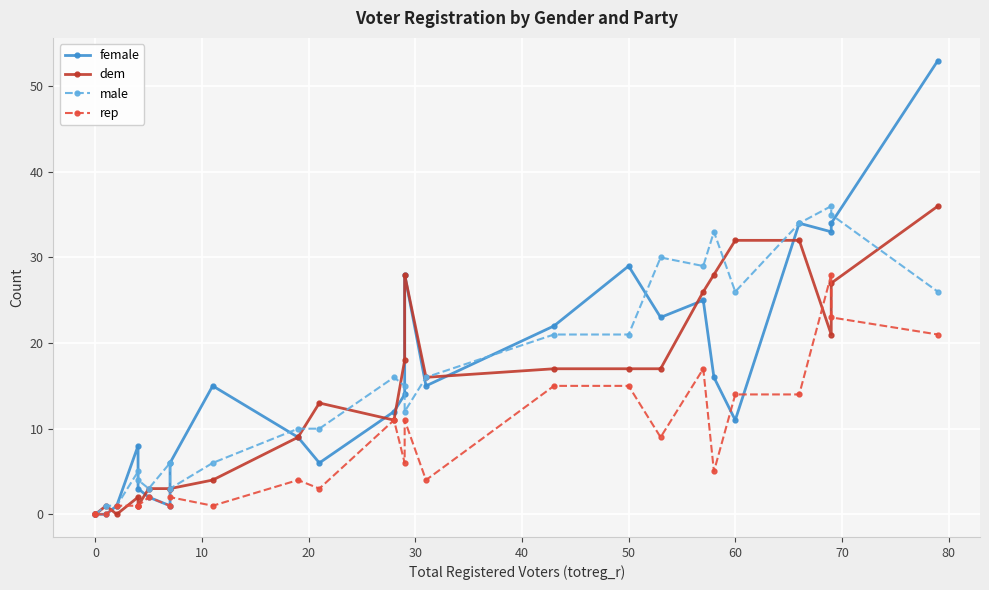

How many interior local valleys does the female series have?

6